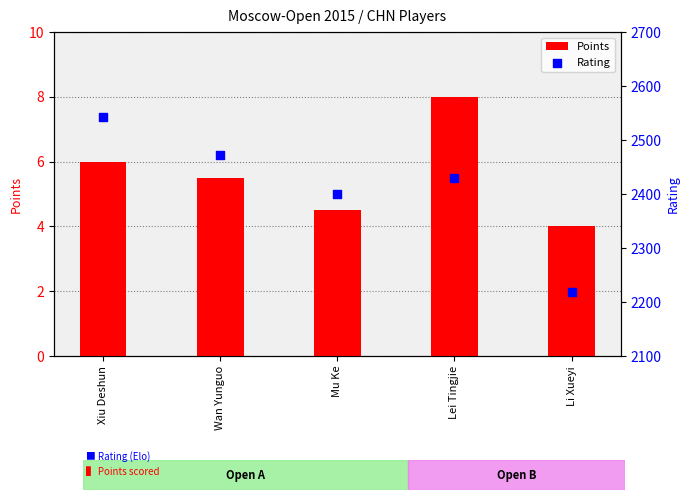

Which series has the widest spread of Y values?

Rating